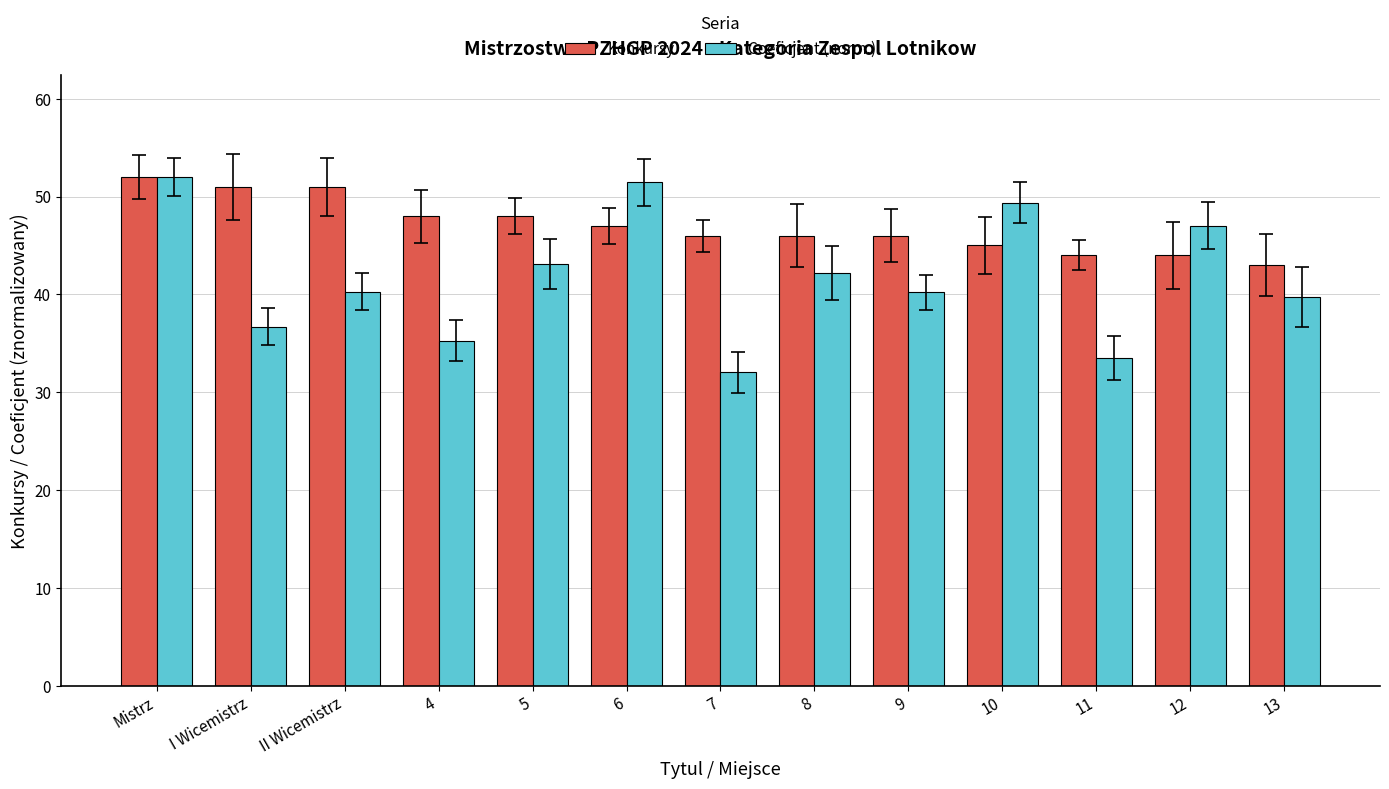

At which category is the sum across all series the highest?

Mistrz